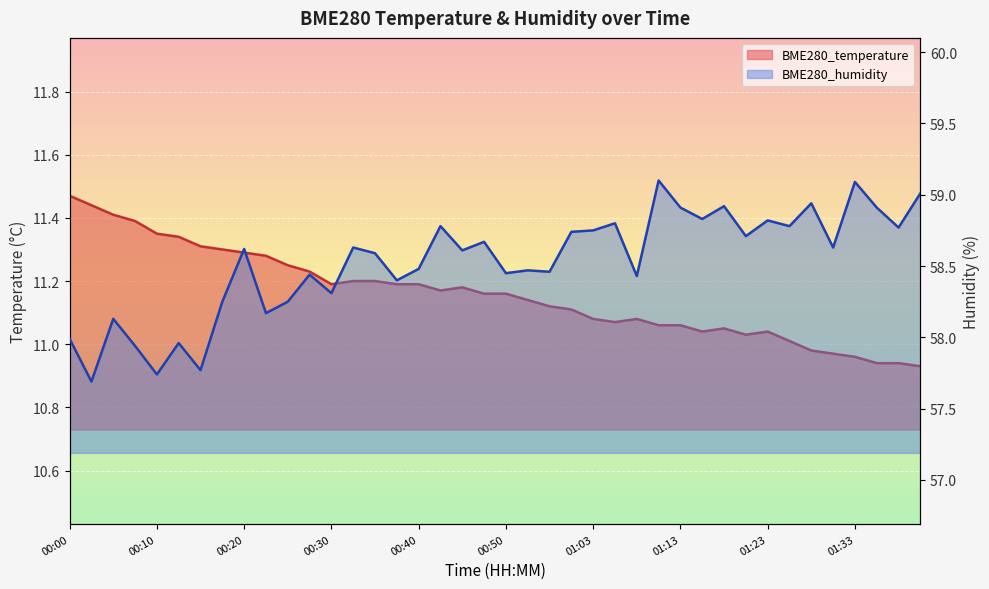

How many data points in BME280_humidity are less than 58?

6